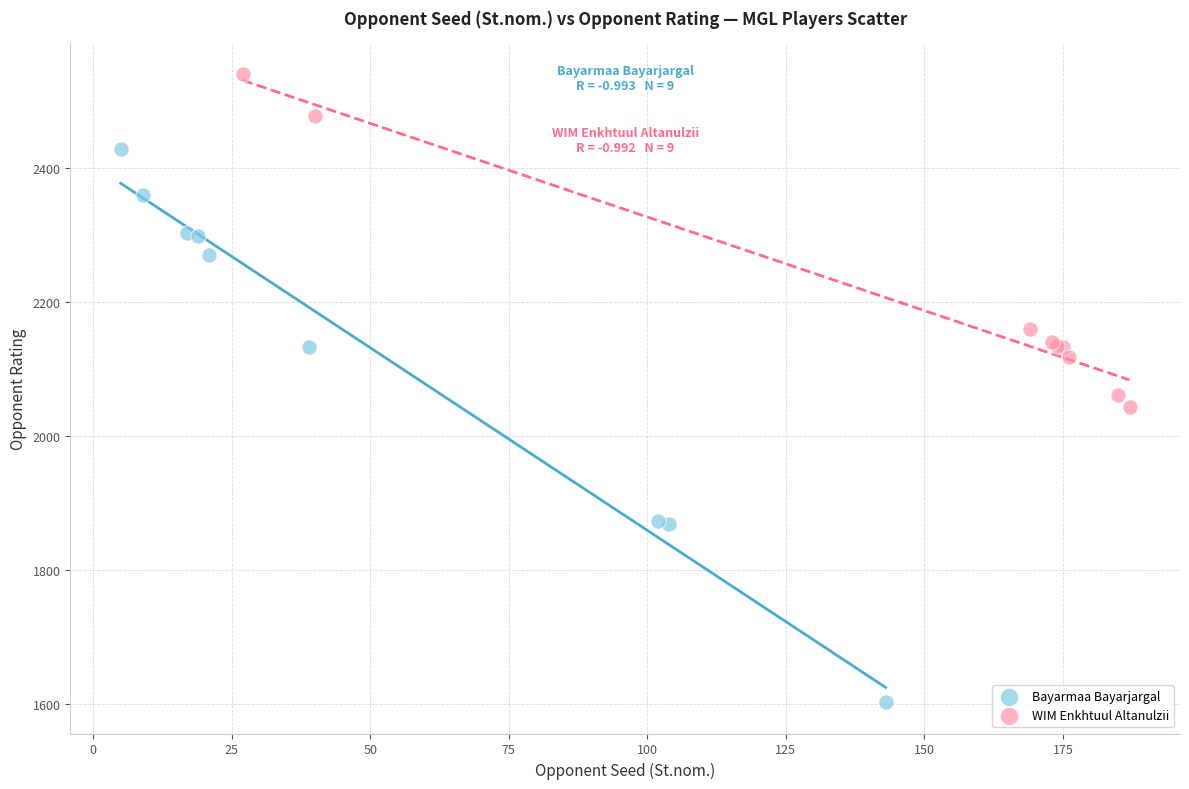

Which series reaches the minimum Y coordinate?

Bayarmaa Bayarjargal